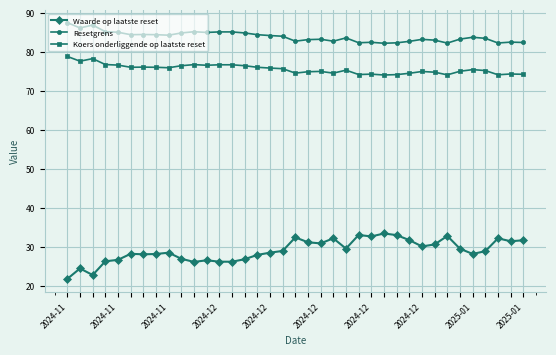

What is the value of the Koers onderliggende op laatste reset point at the 28th from the left?

74.4